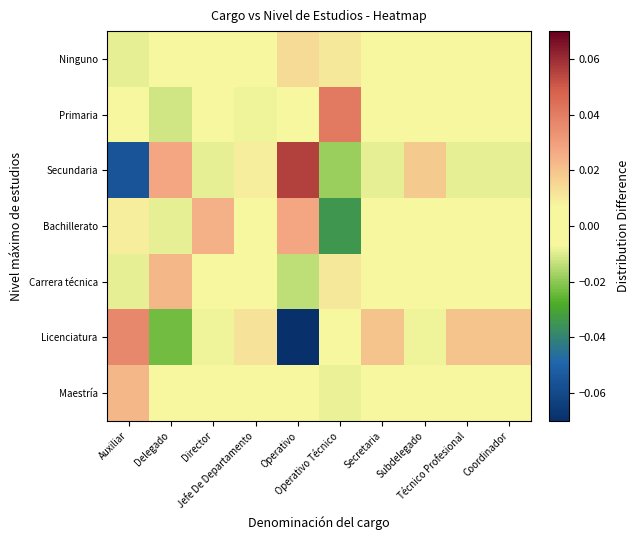

At which category is the sum across all series the highest?

Auxiliar